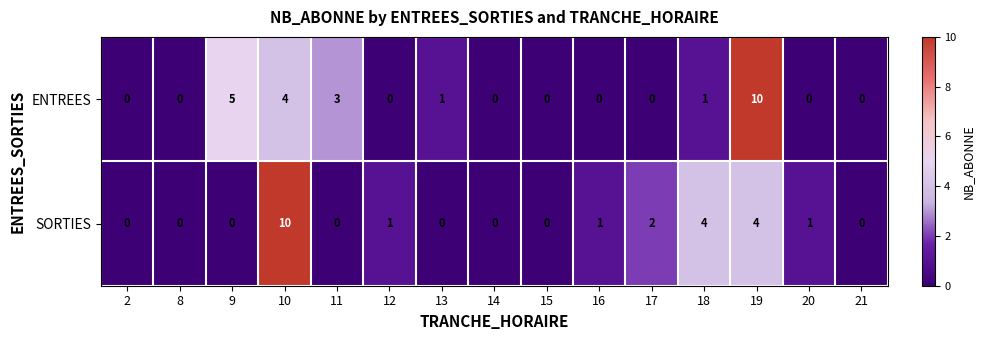

What is the maximum value shown in the chart?

10